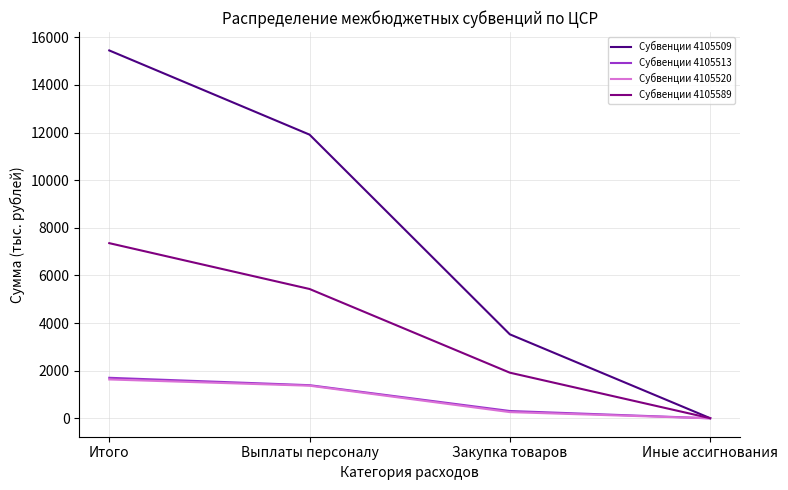

Reading left to right, transcribe all the data shown in this chart.

Субвенции 4105509: Итого=15444.7	Выплаты персоналу=11910.0	Закупка товаров=3526.7	Иные ассигнования=8.0
Субвенции 4105513: Итого=1702.9	Выплаты персоналу=1392.0	Закупка товаров=308.9	Иные ассигнования=2.0
Субвенции 4105520: Итого=1632.7	Выплаты персоналу=1370.0	Закупка товаров=261.7	Иные ассигнования=1.0
Субвенции 4105589: Итого=7354.7	Выплаты персоналу=5430.5	Закупка товаров=1917.2	Иные ассигнования=7.0